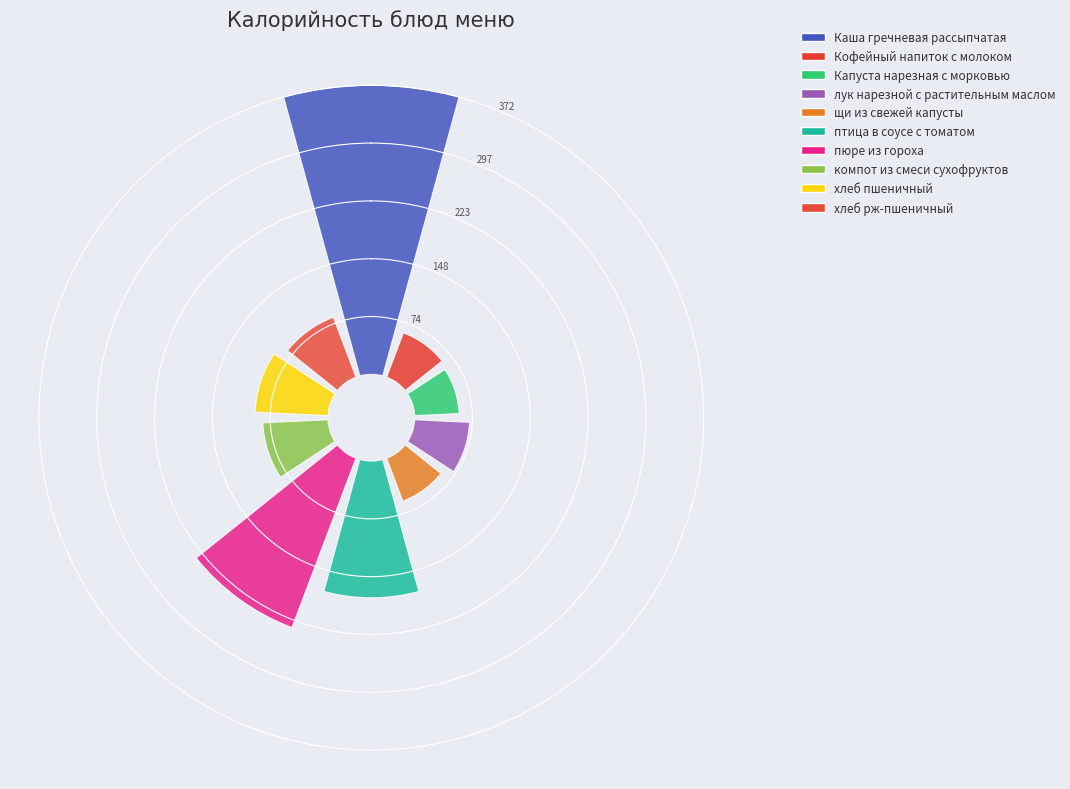

What percentage is the птица в соусе с томатом slice, to the nearest percent?

14%